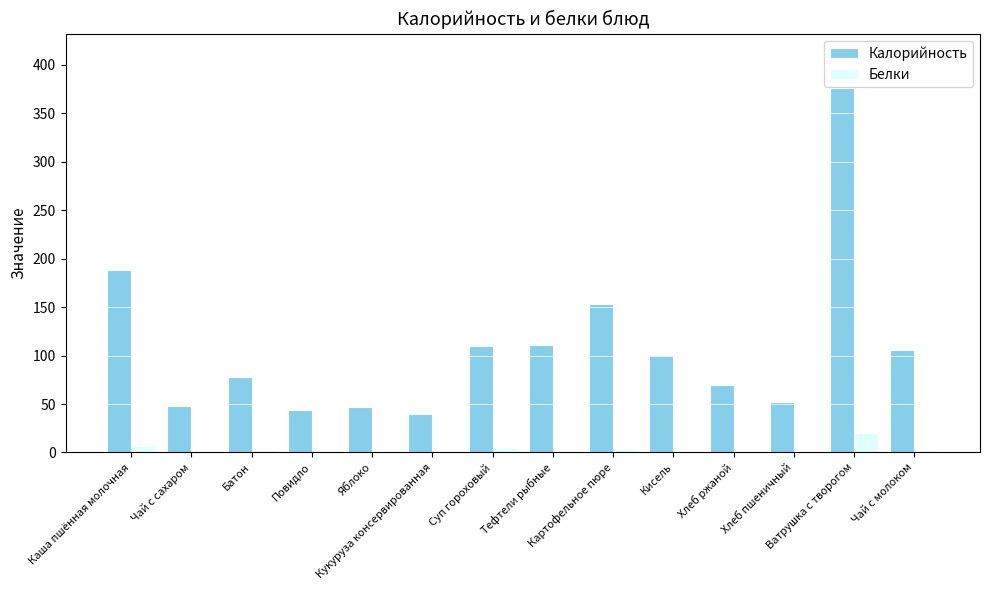

Does the chart contain stacked bars?

No